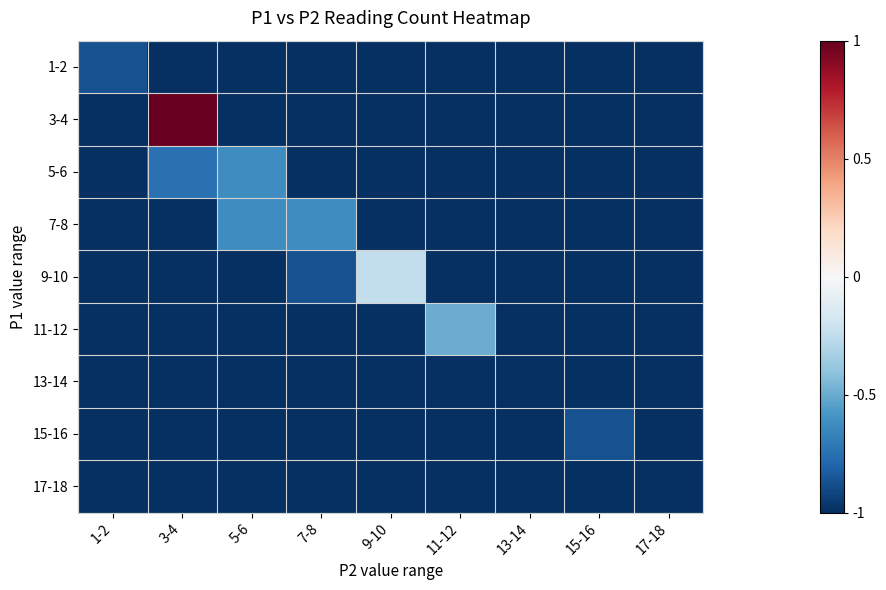

What is the total value across all series at 3-4?

-6.8